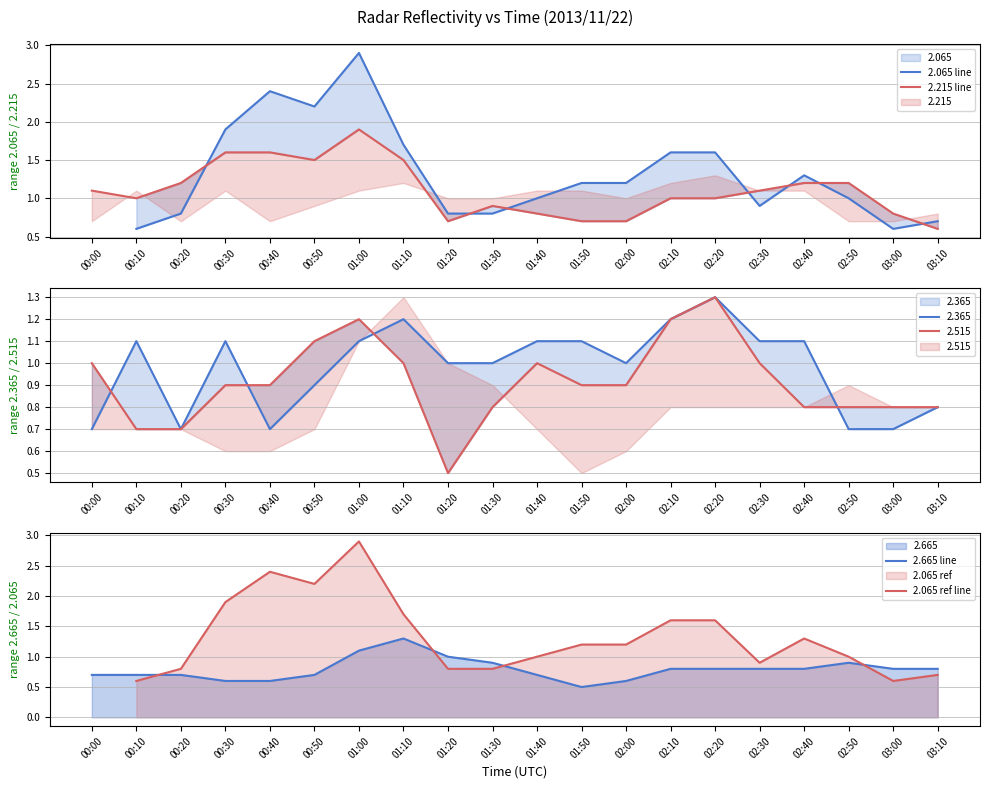

Where does the 2.065 line series first go above 1?

00:30